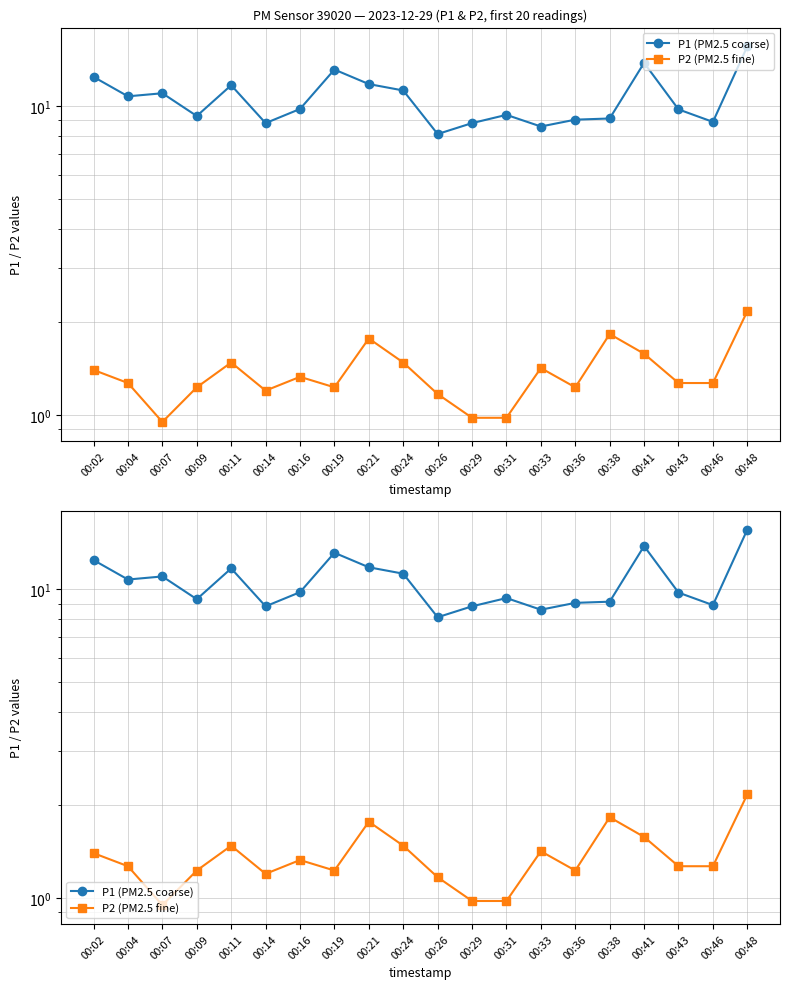

What is the maximum value for P1 (PM2.5 coarse)?

15.6